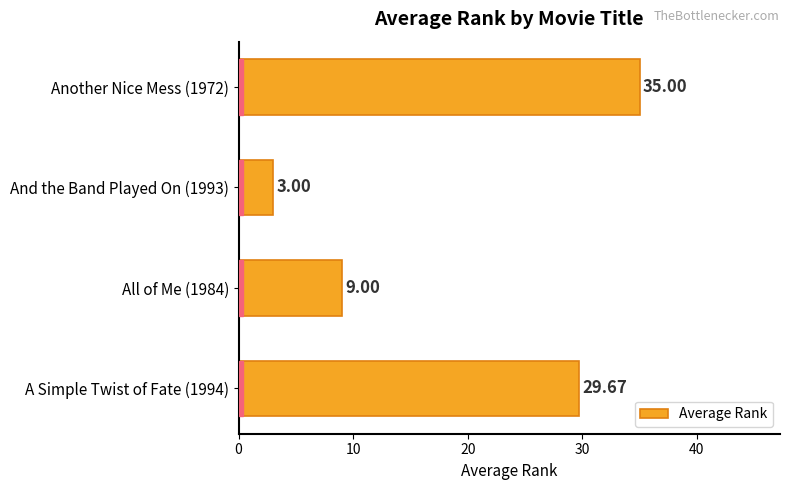

List the labels in order of value, smallest first.

And the Band Played On (1993), All of Me (1984), A Simple Twist of Fate (1994), Another Nice Mess (1972)